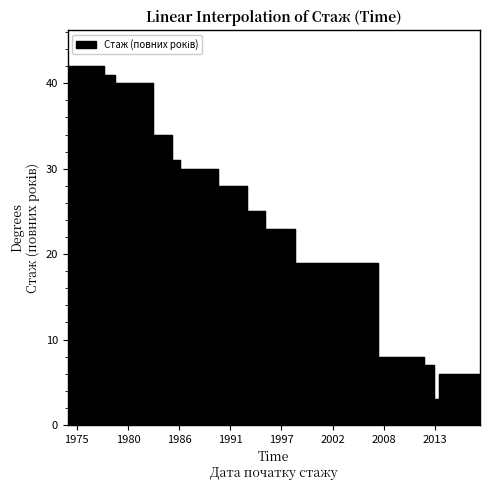

The value at 1993-09-01 is 40. True or false?

False